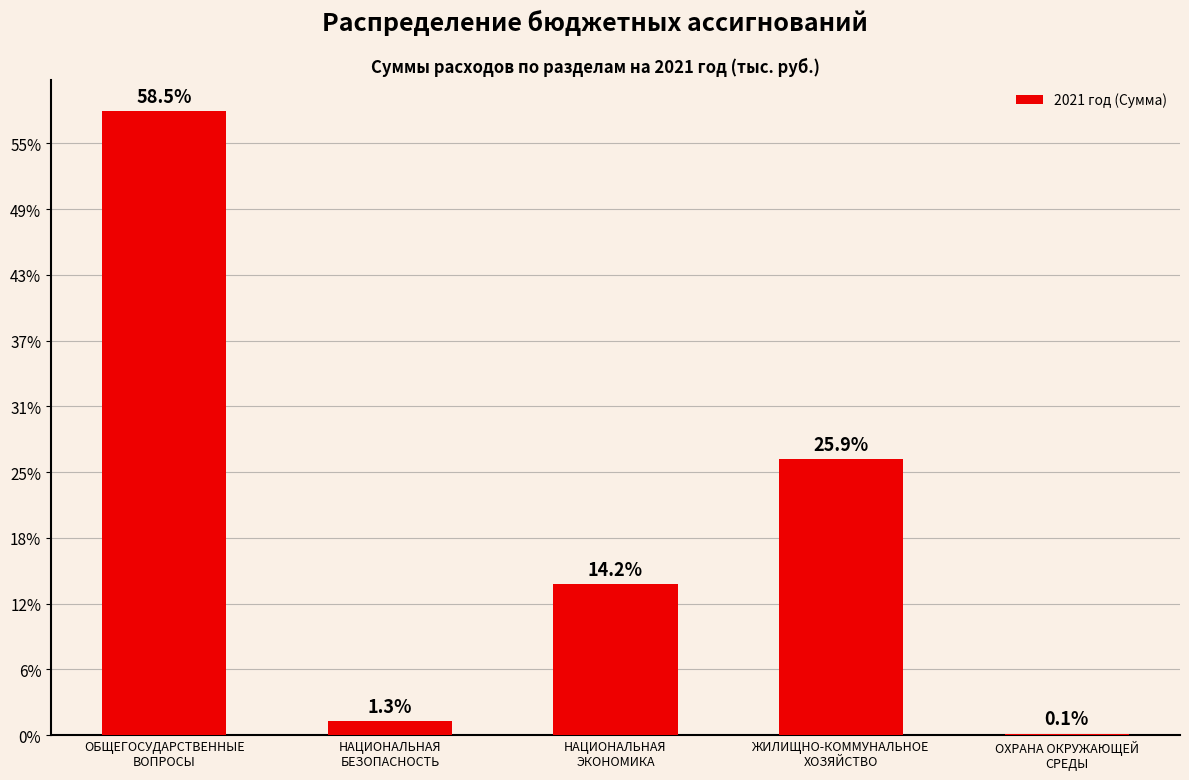

Are the bars horizontal?

No